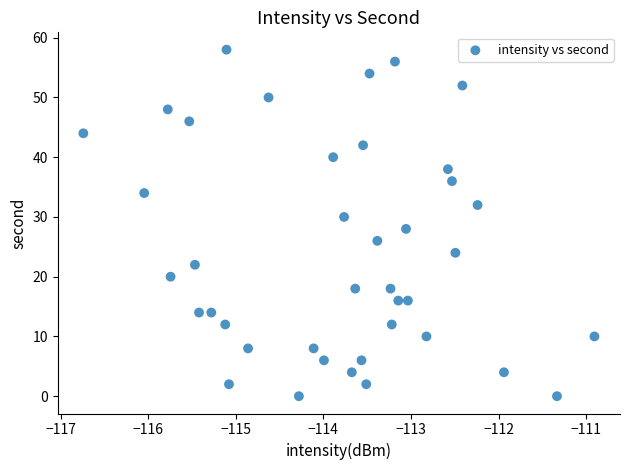

Count the number of points in this scatter plot.

40